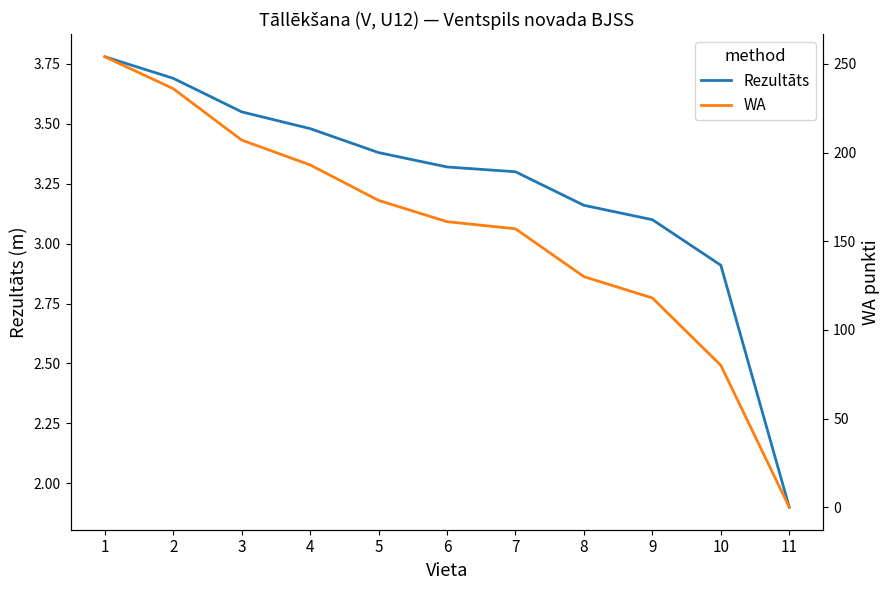

At which label does WA reach its minimum?

11